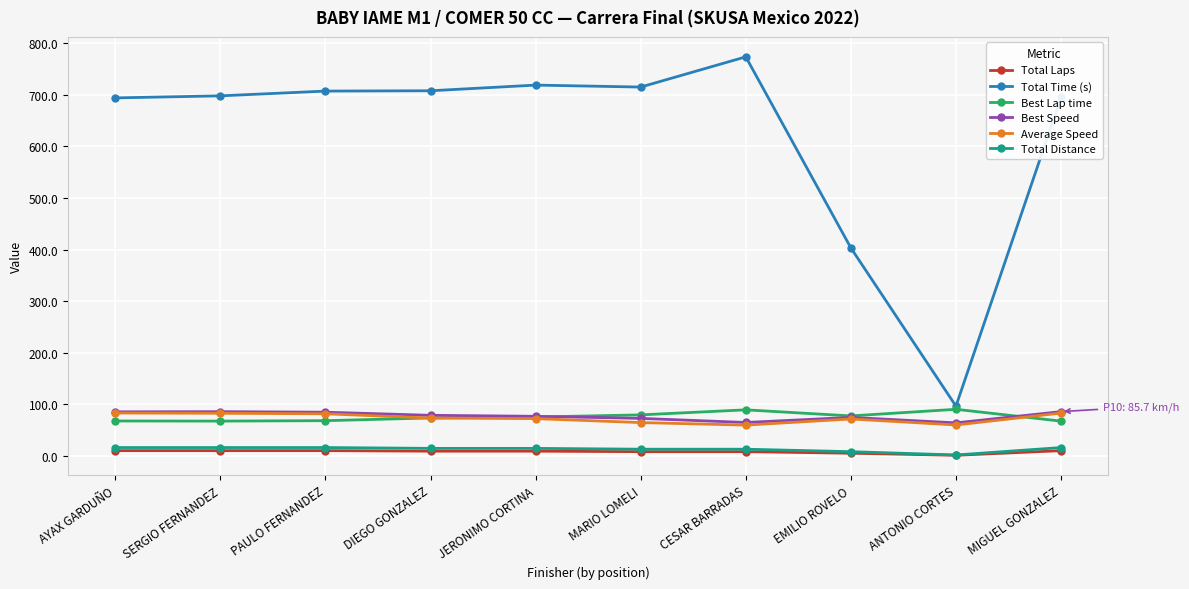

What is the average value of the Best Lap time series?

75.5